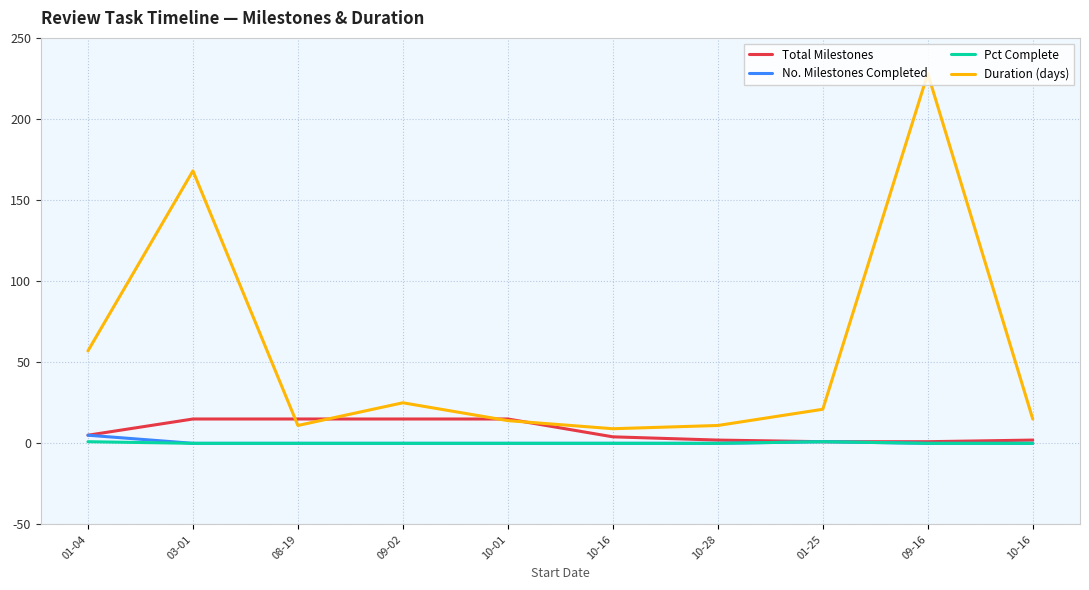

True or false: Total Milestones and Pct Complete cross at least once.

False